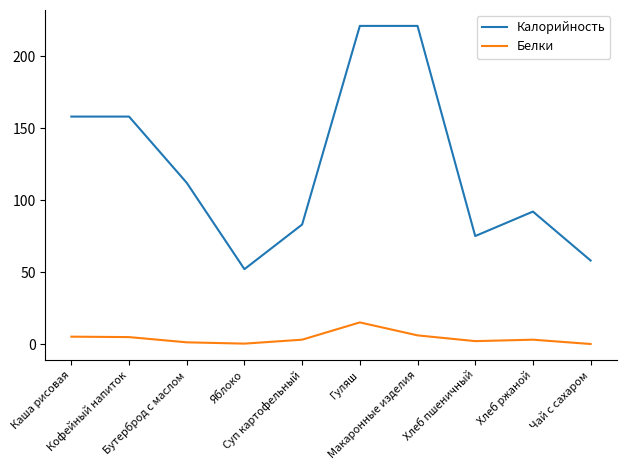

What is the total value across all series at Макаронные изделия?

227.0